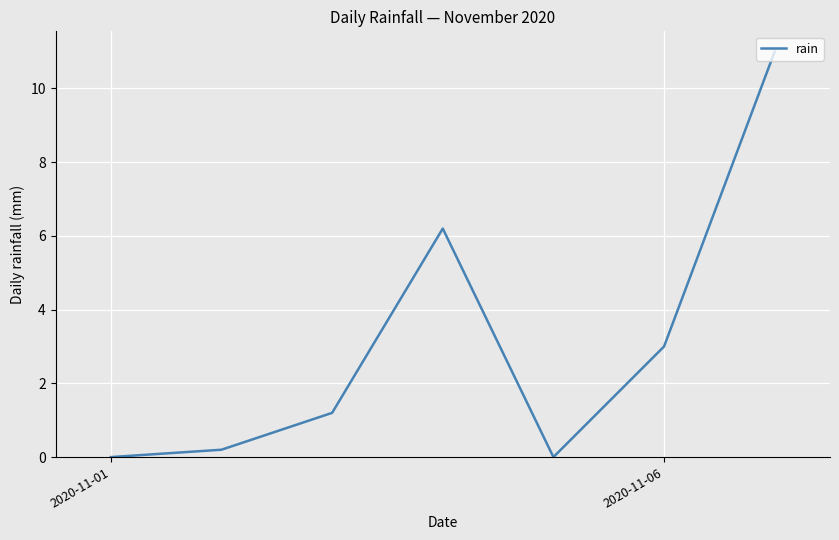

How many lines are shown in the chart?

1